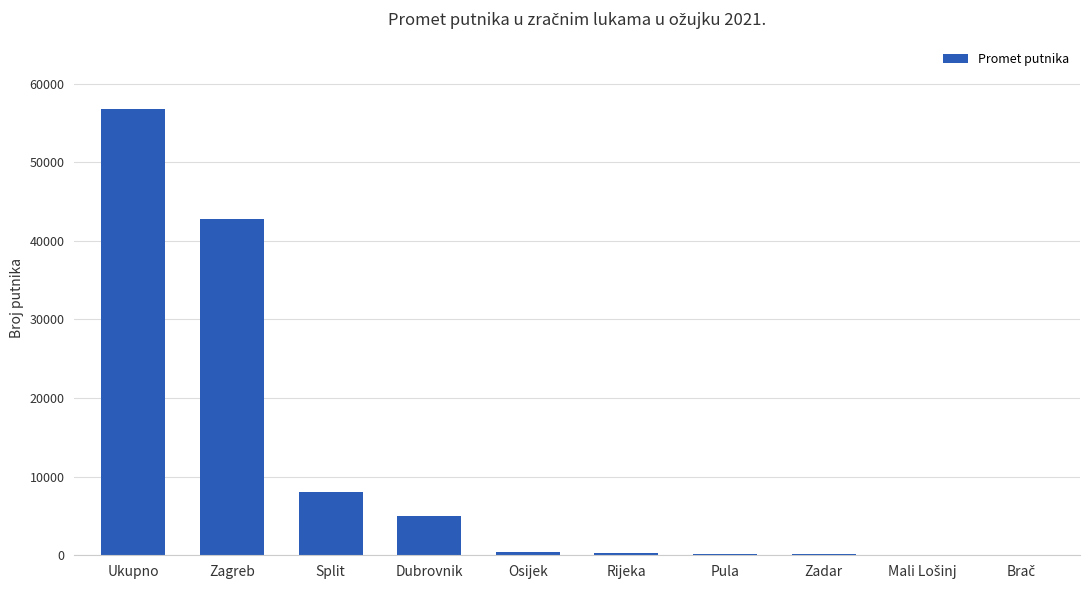

Which label corresponds to the largest value in the chart?

Ukupno